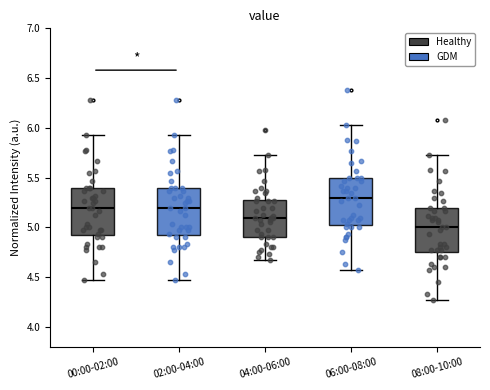

Which box's median line is the highest?

06:00-08:00